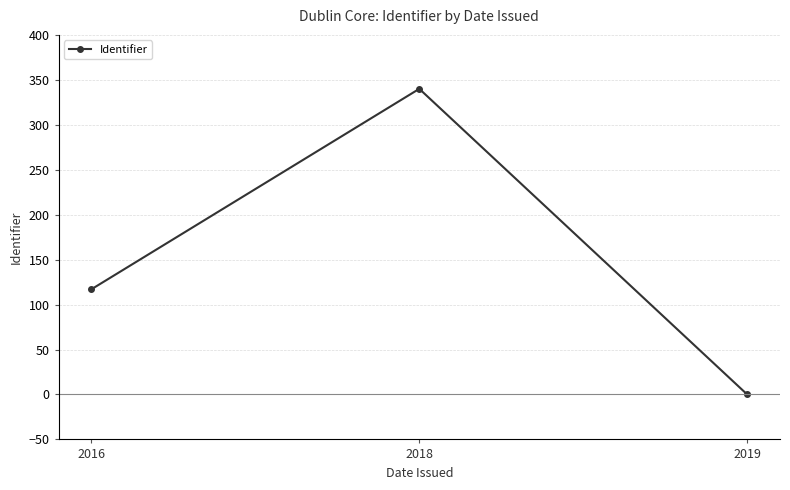

Read the value at 2016, to the nearest 5.

115